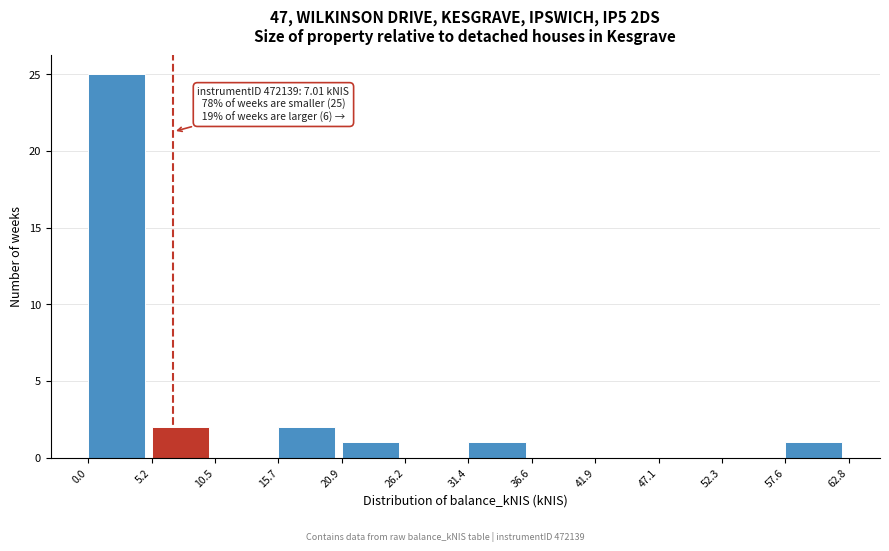

Over which range of the x-axis is the bar tallest?

0.0 to 5.2